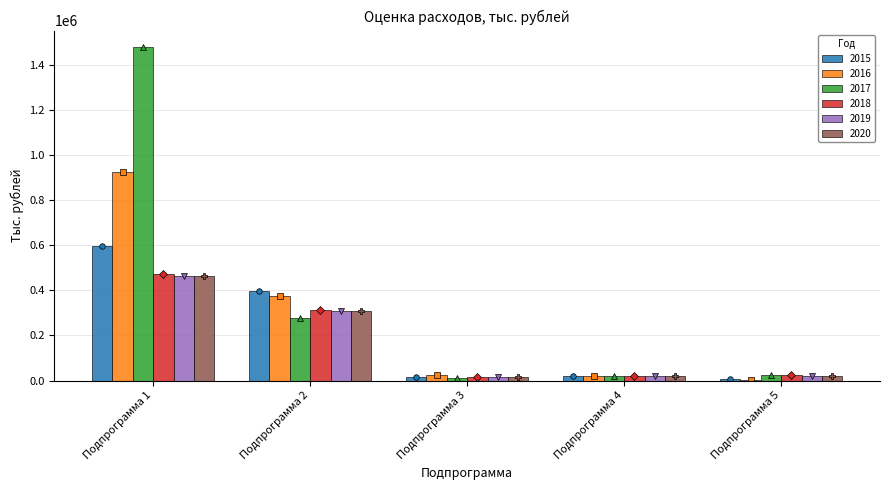

What is the value of the 2020 bar at the 2nd from the left?

306708.6